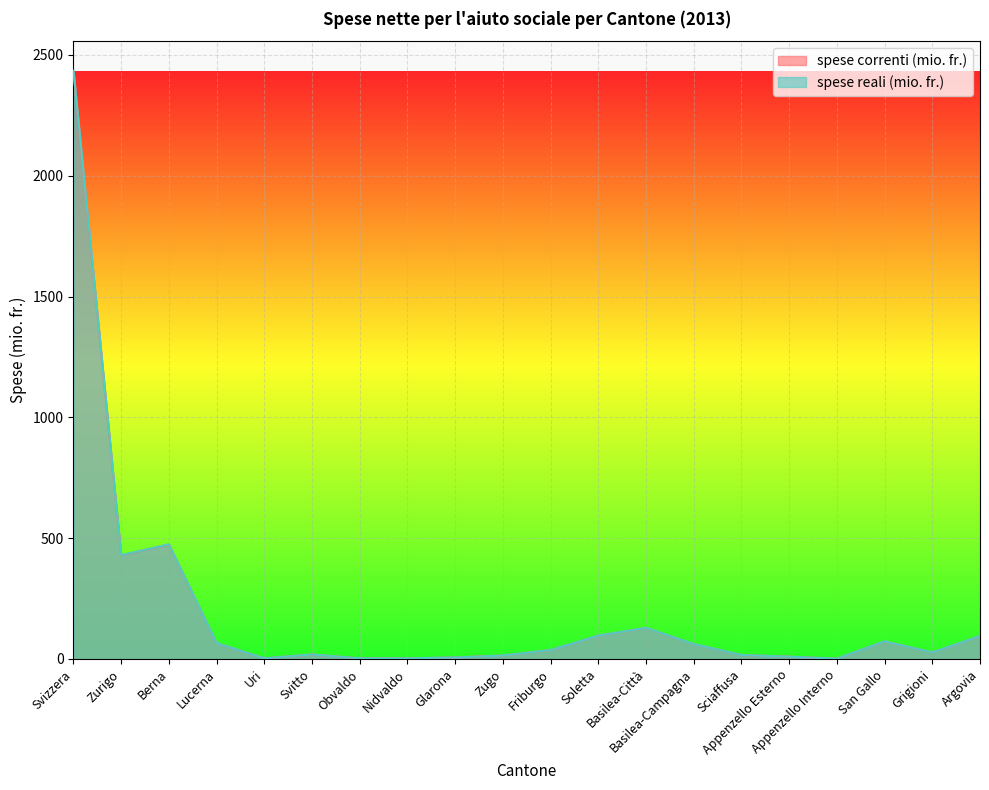

What is the sum of all spese reali (mio. fr.) values?

3999.6